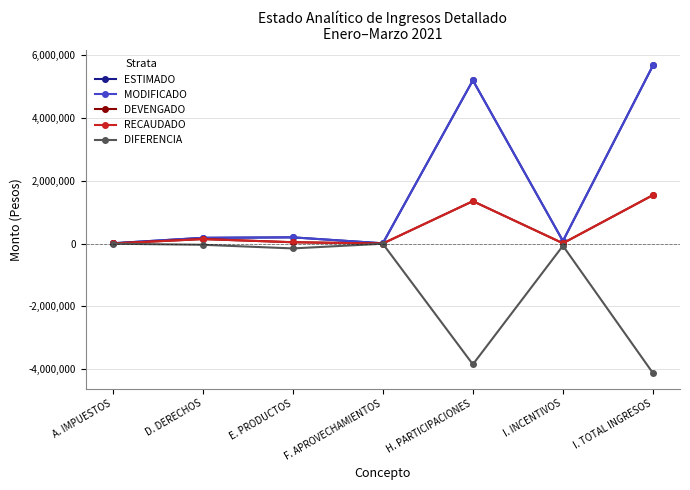

Does the chart have visible grid lines?

Yes